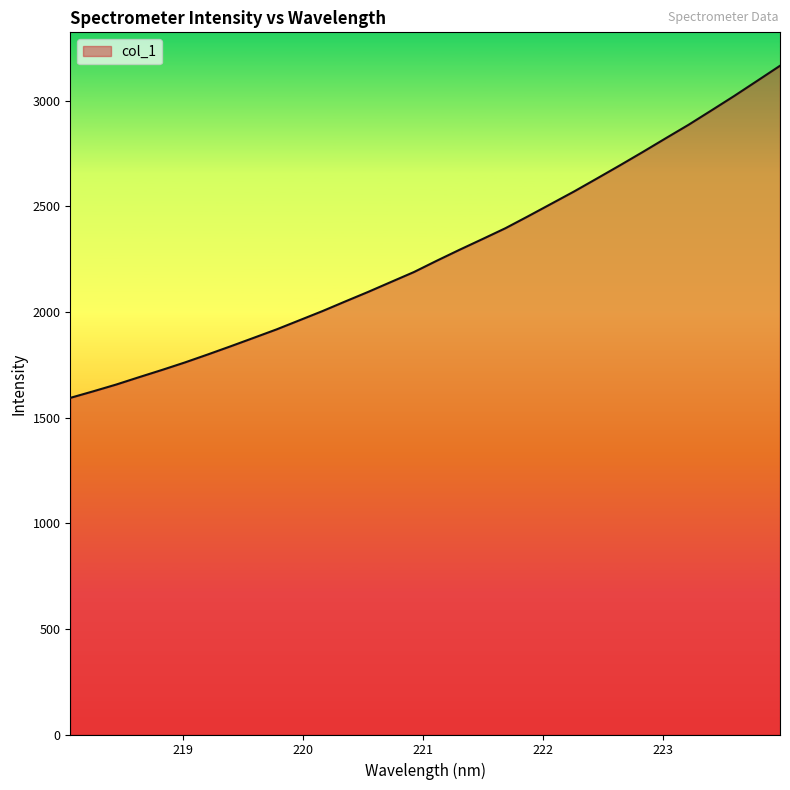

What is the greatest value displayed?

3165.5